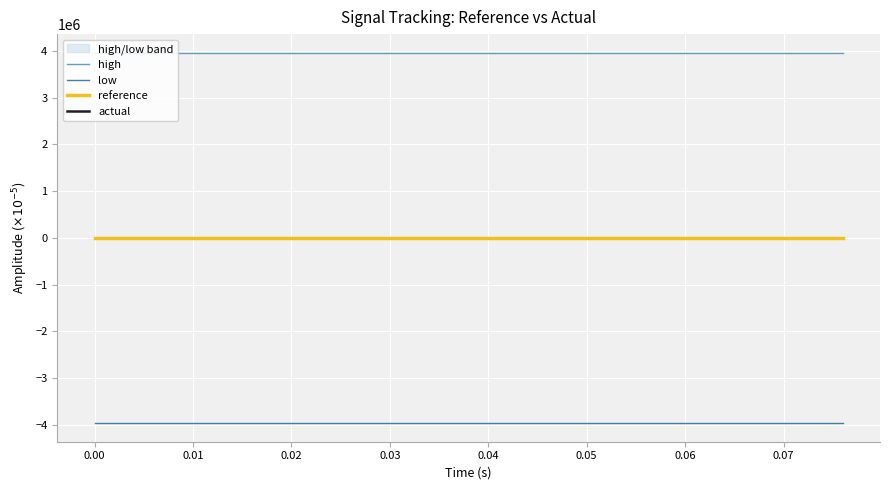

Is this an area chart (filled region under the line)?

No